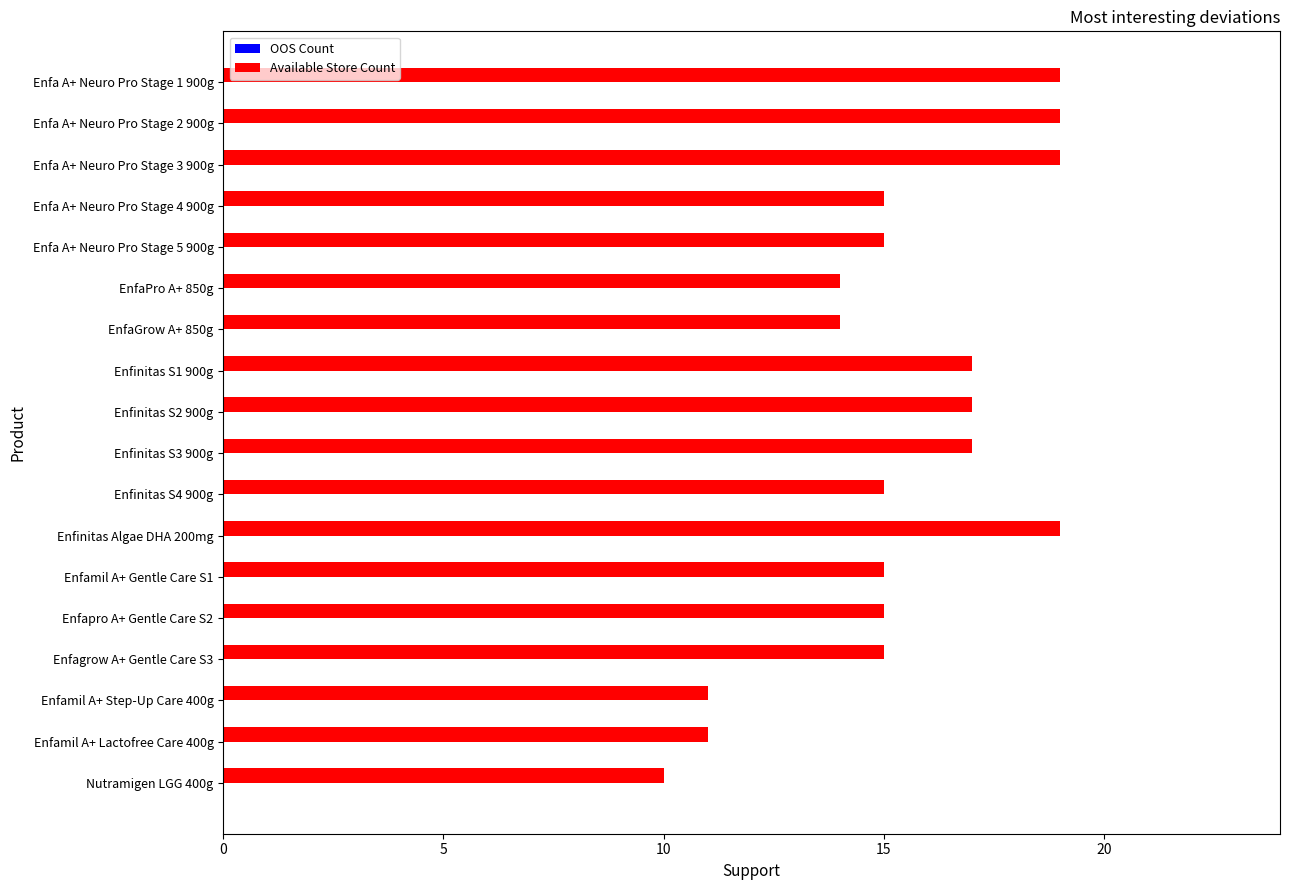

How many bars are there in total?

18